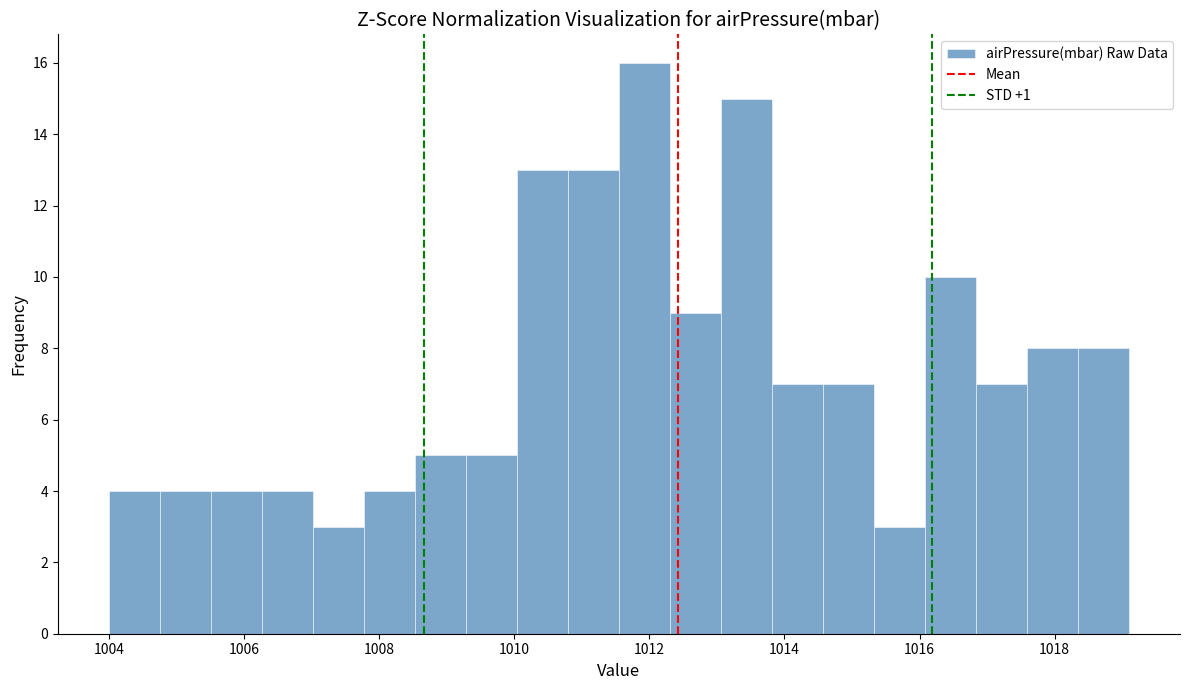

Around what value on the x-axis is the tallest bar? Give the approximate position of its centre, as read against the axis.

1012.0